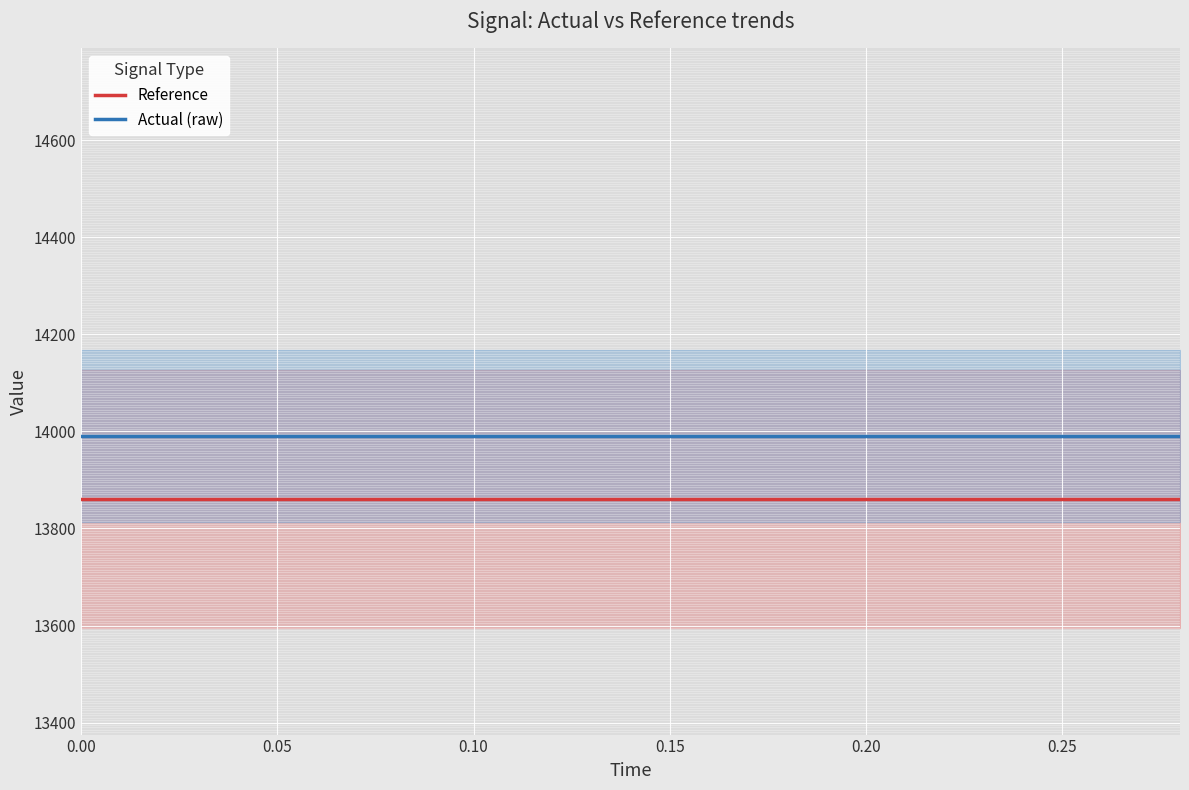

What is the maximum value shown in the chart?

13990.7